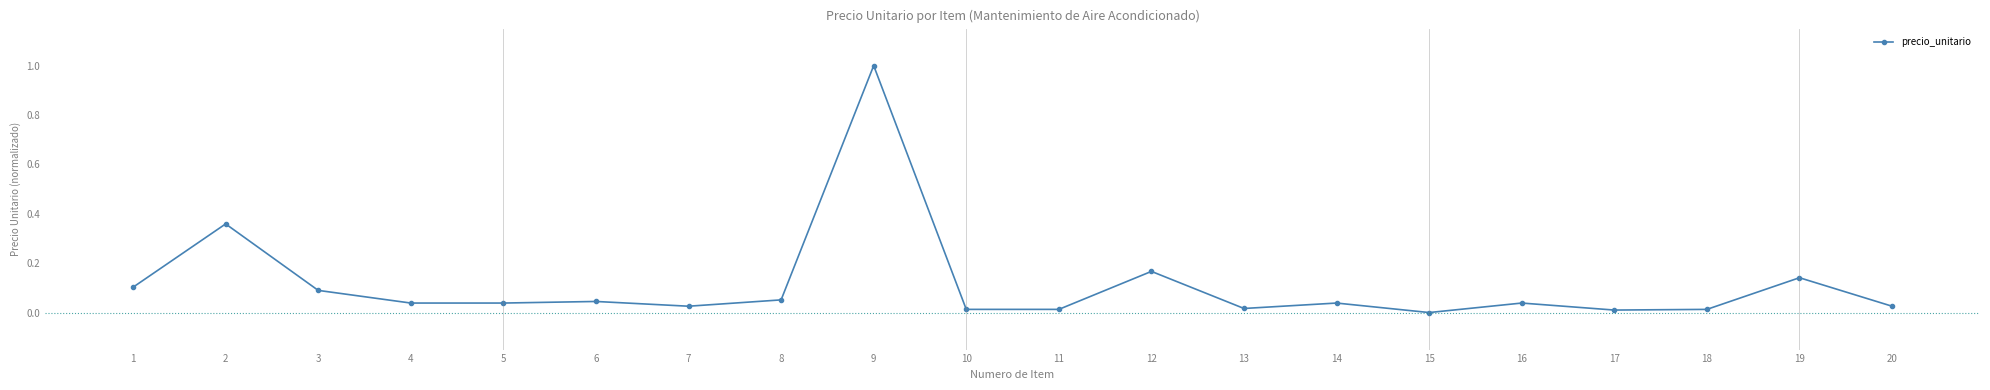

The value at 17 is 0.0. True or false?

True